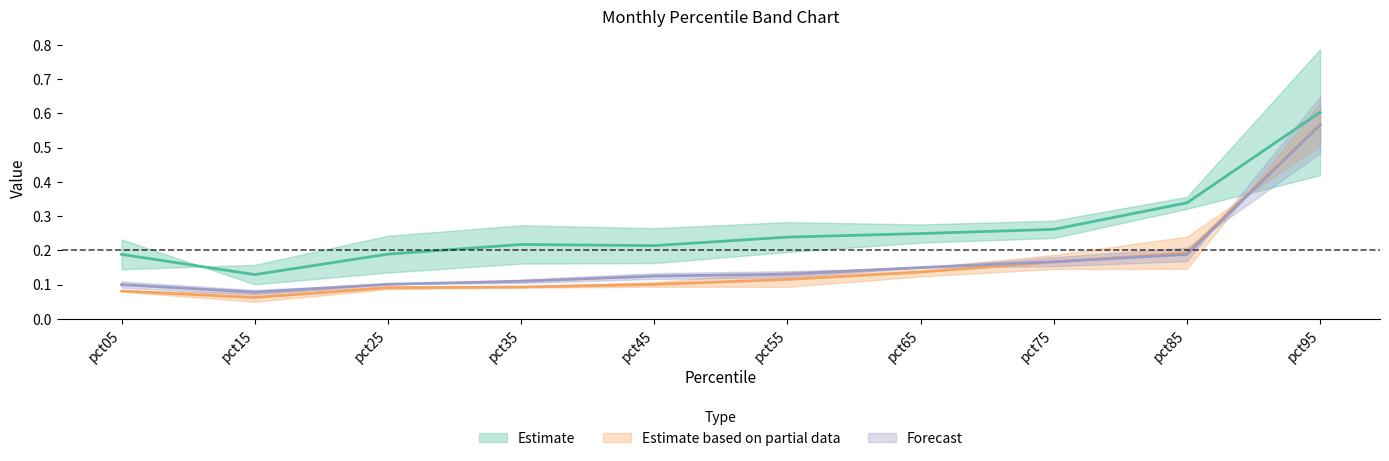

How many distinct data groups are displayed?

3